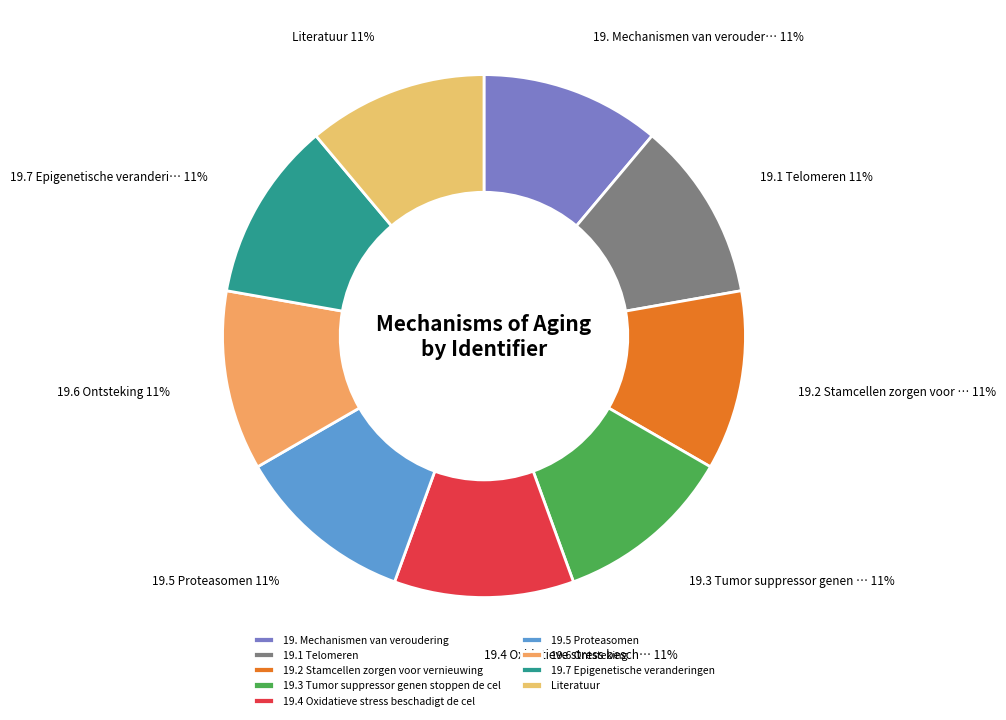

How many slices are in this pie chart?

9